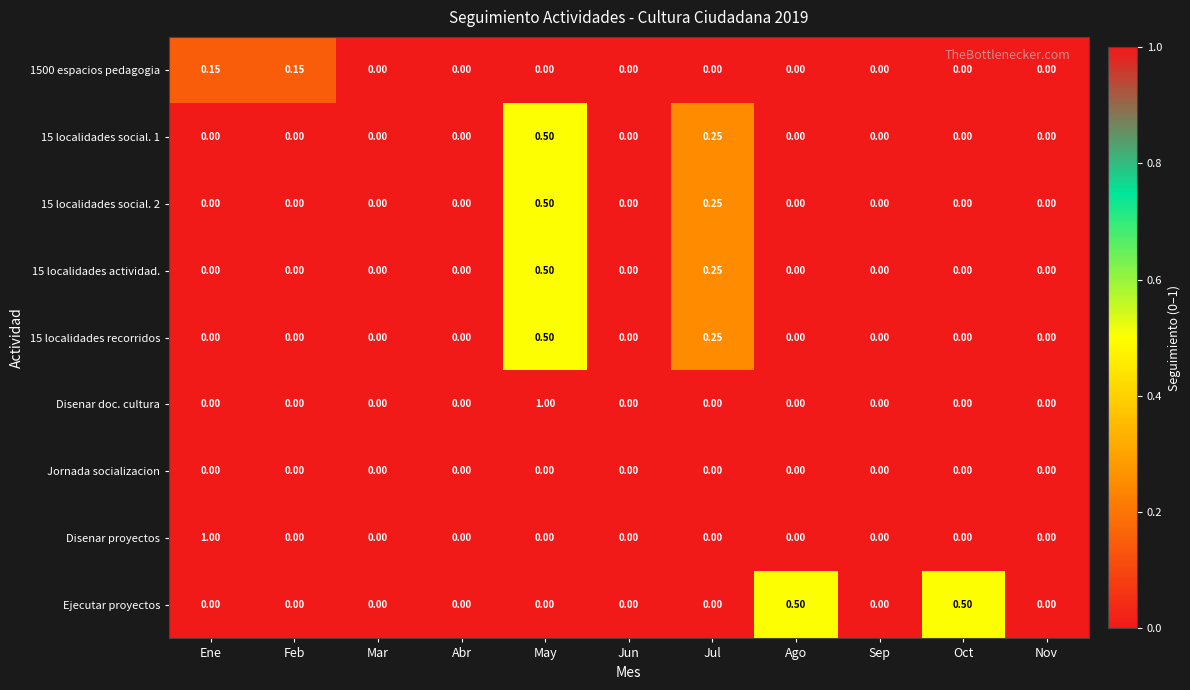

At which category is the sum across all series the highest?

May